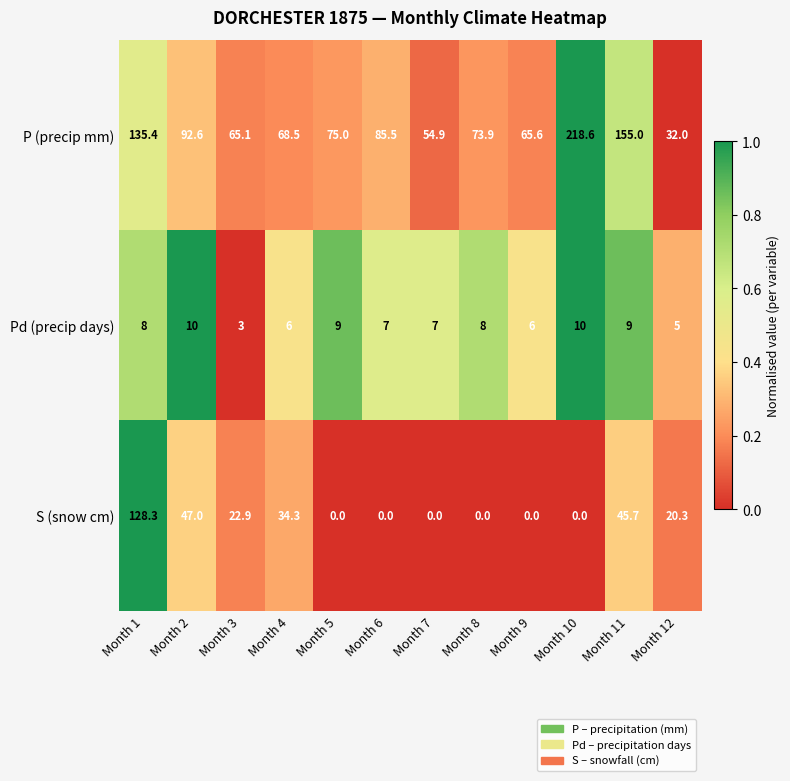

The S (snow cm) series shows 22.9 at Month 3. True or false?

True